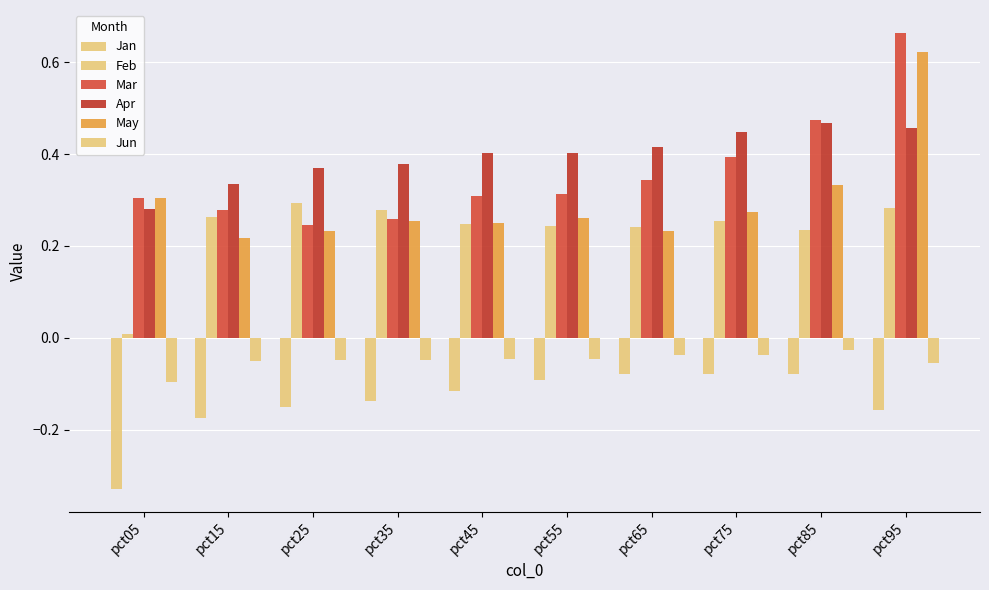

Does the chart contain stacked bars?

No